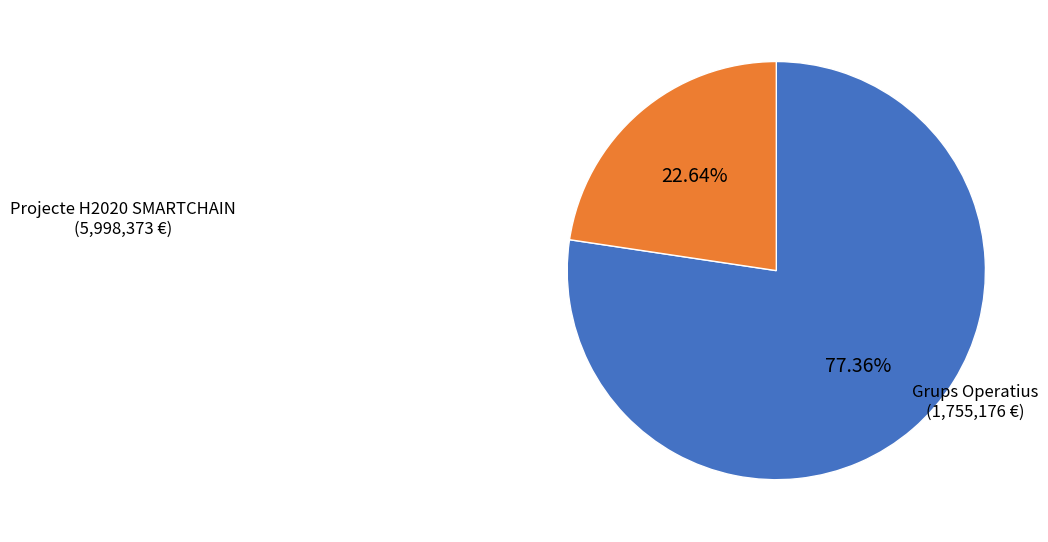

To the nearest percent, what is the average slice percentage?

50%